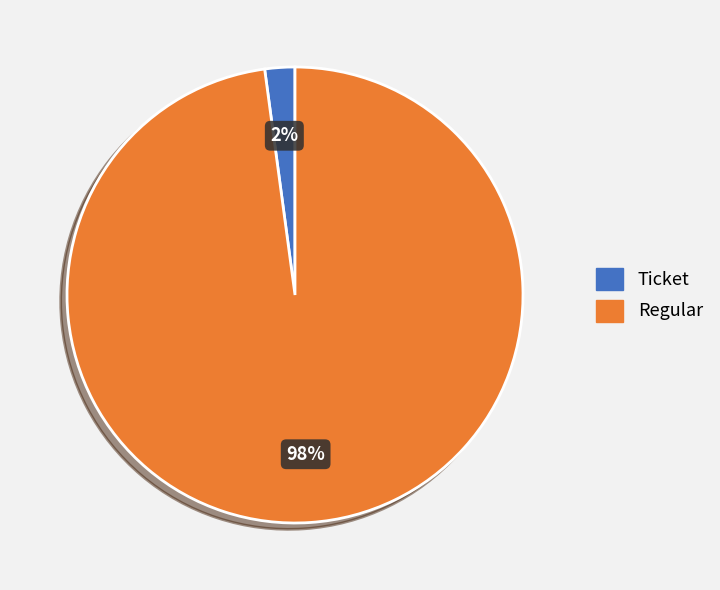

To the nearest percent, what portion does Ticket represent?

2%